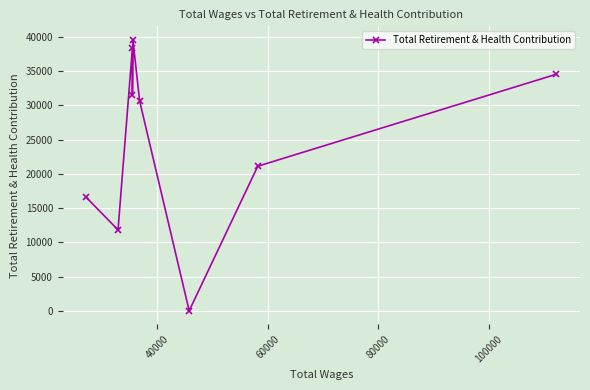

What is the difference between the maximum and second lowest values?

27765